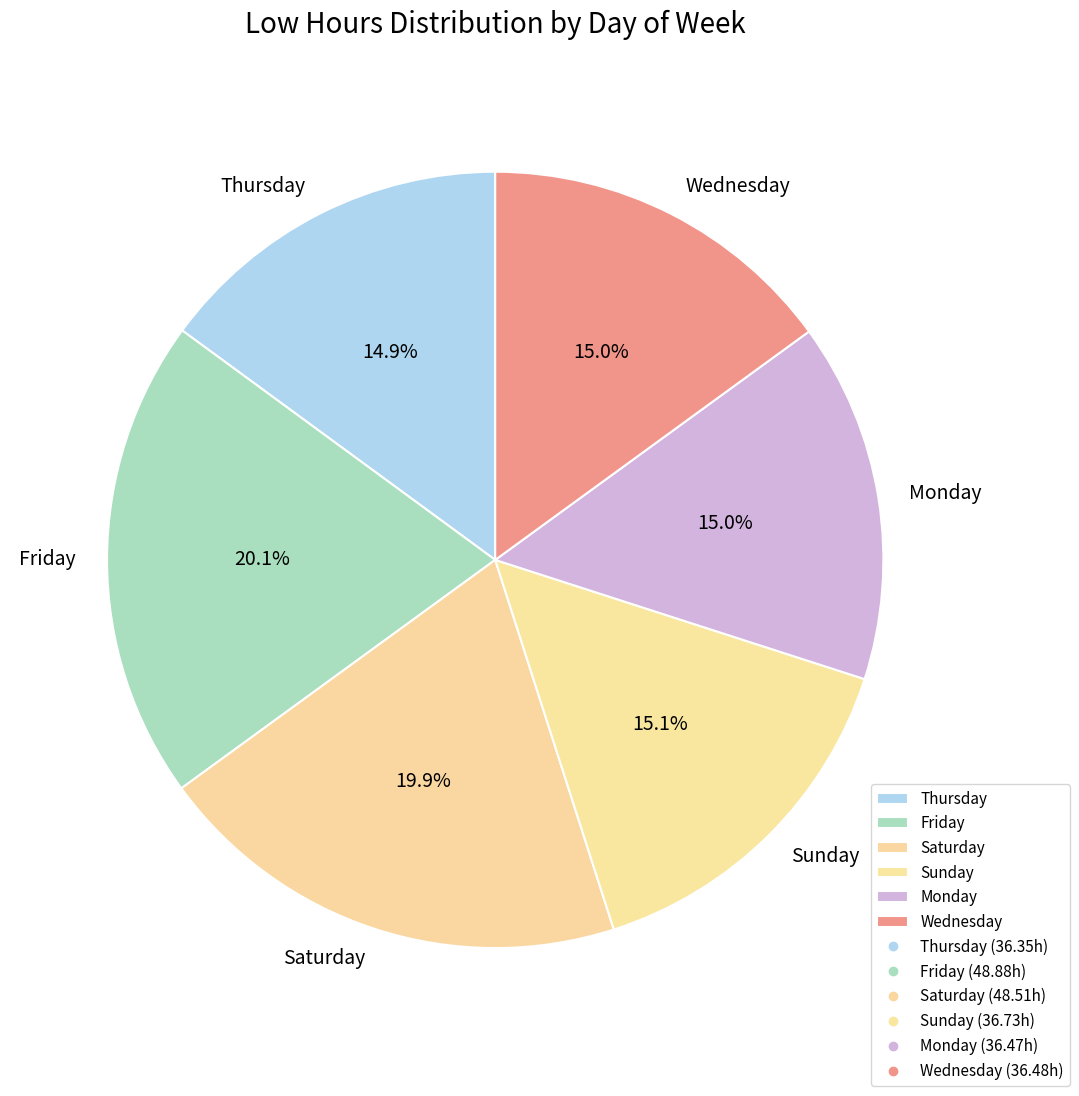

Combined, do Sunday and Wednesday account for over 50%?

No